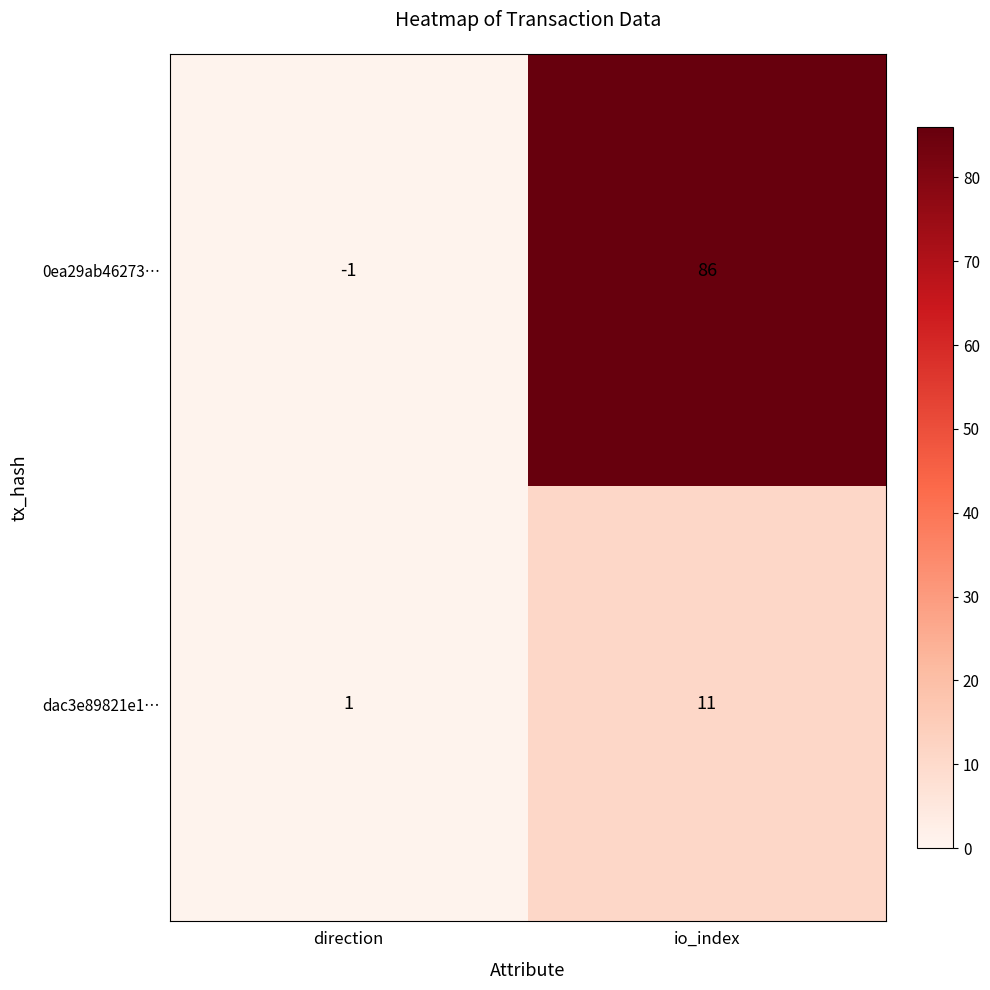

Count the number of categories in the chart.

2